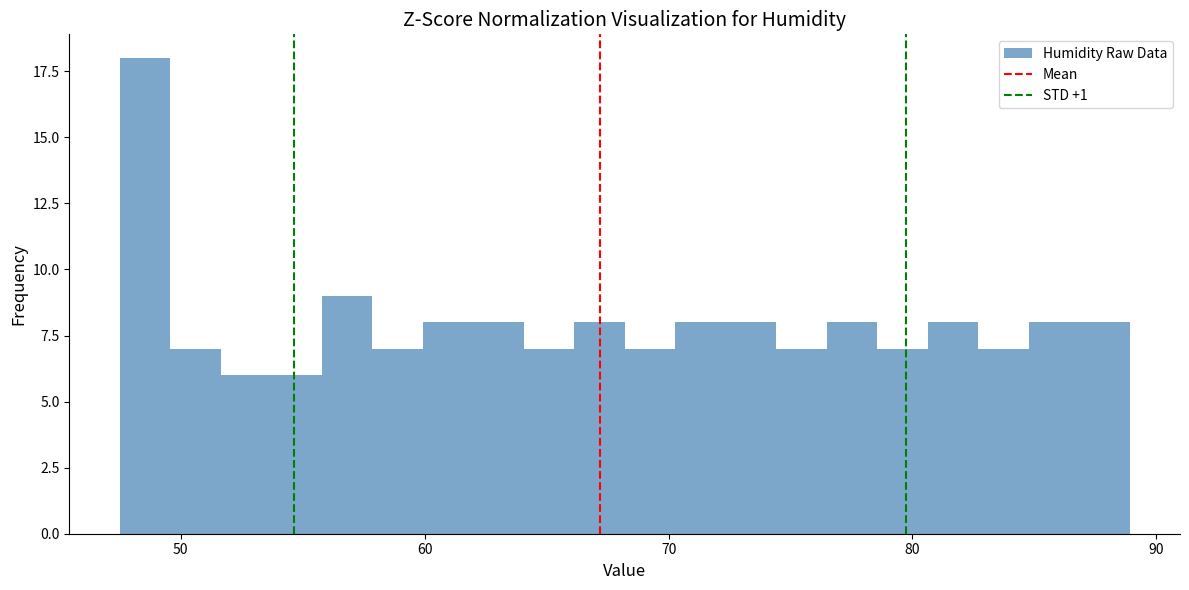

Read against the x-axis, roughly where is the centre of the tallest bar?

49